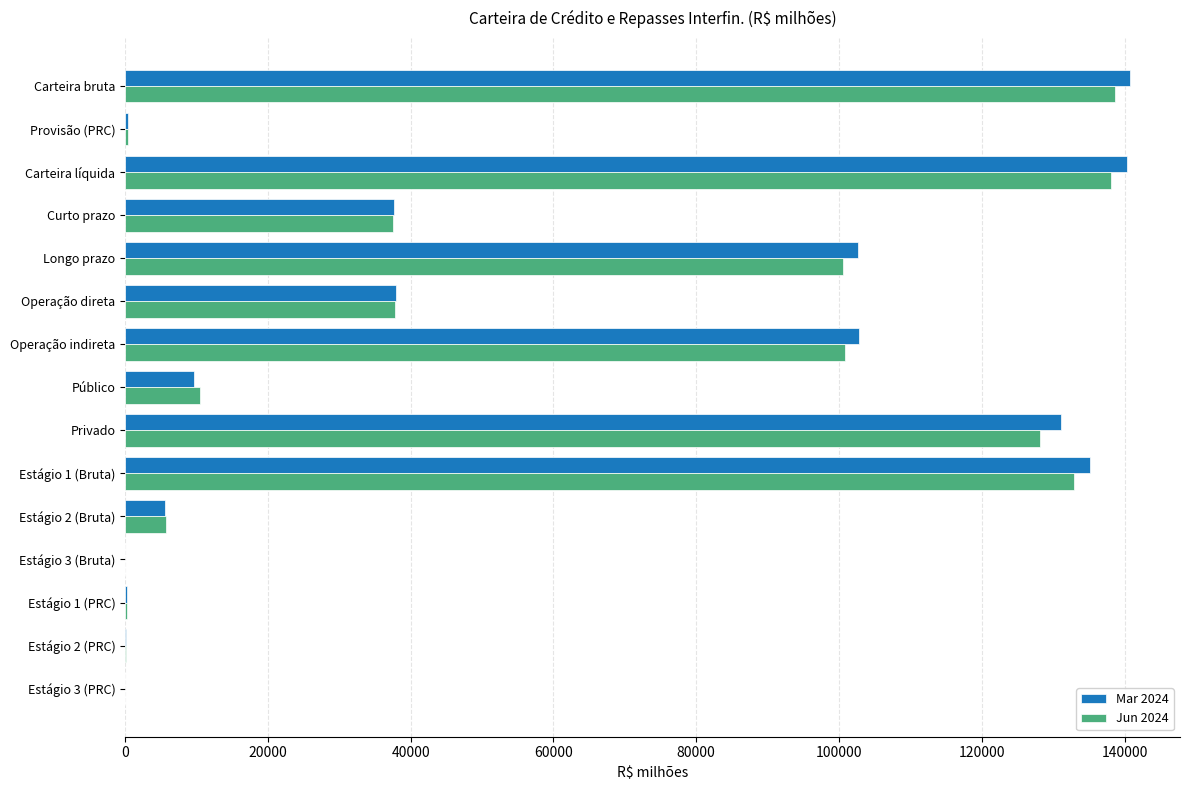

Which series changed the most between Operação direta and Privado?

Mar 2024